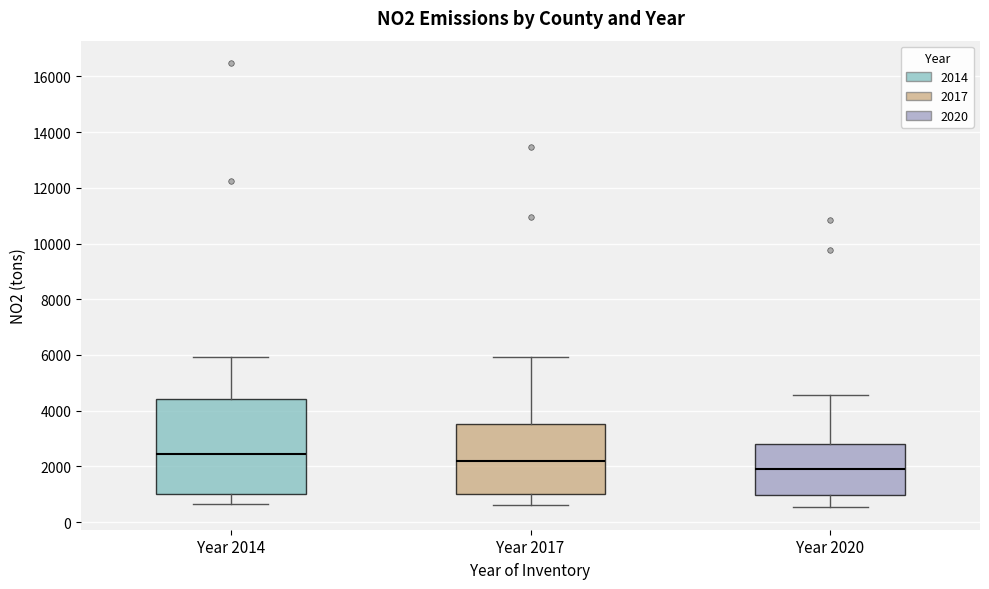

Where does the median line of the box for Year 2020 sit on the y-axis? The values are not printed on the chart, so give them approximately, as read against the axis.

1800